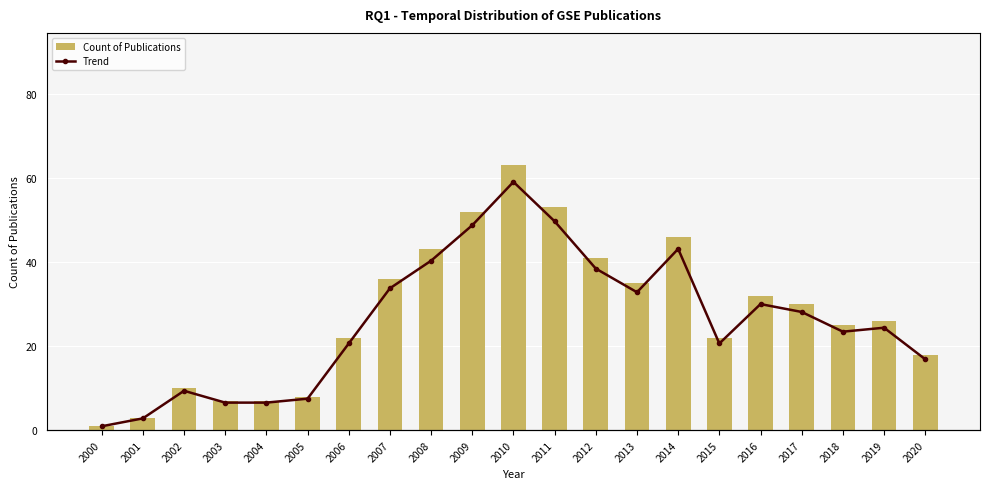

Is it true that Count of Publications equals 46 at 2017?

False